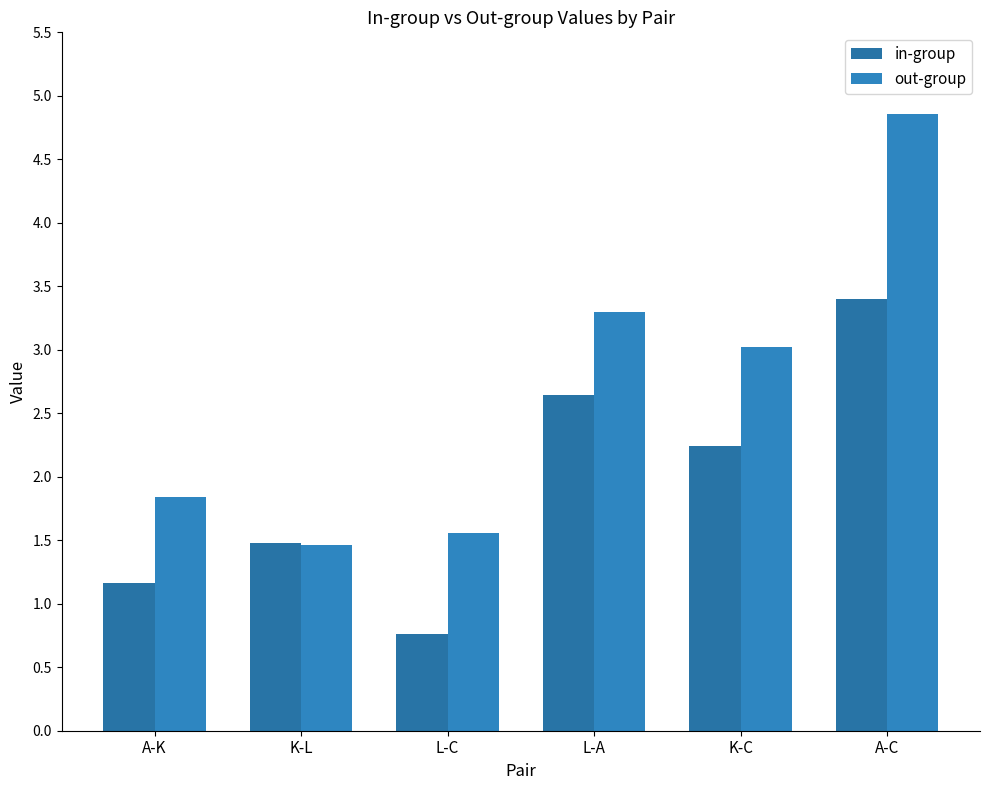

What is the sum of the out-group values at A-K and L-C?

3.4